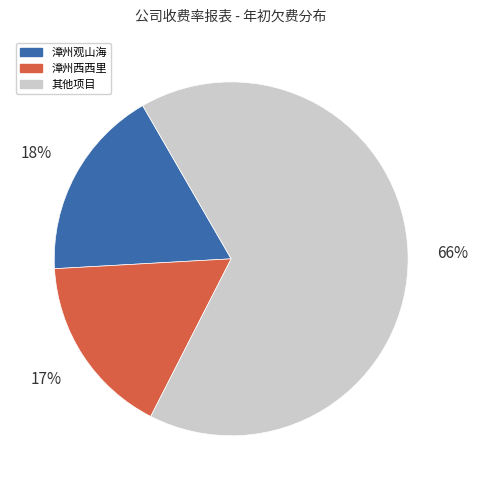

To the nearest percent, what is the average slice percentage?

33%